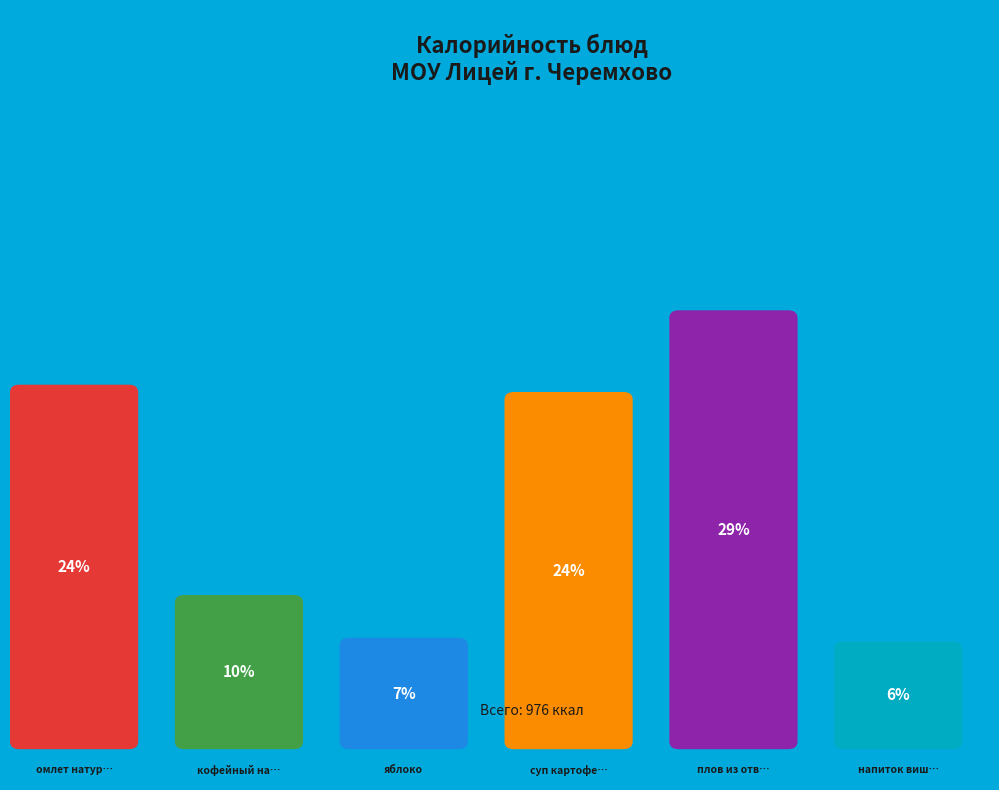

Rank the categories by value from lowest to highest.

напиток вишневый, яблоко, кофейный напиток, суп картофельный с бобовыми, омлет натуральный, плов из отварной птицы